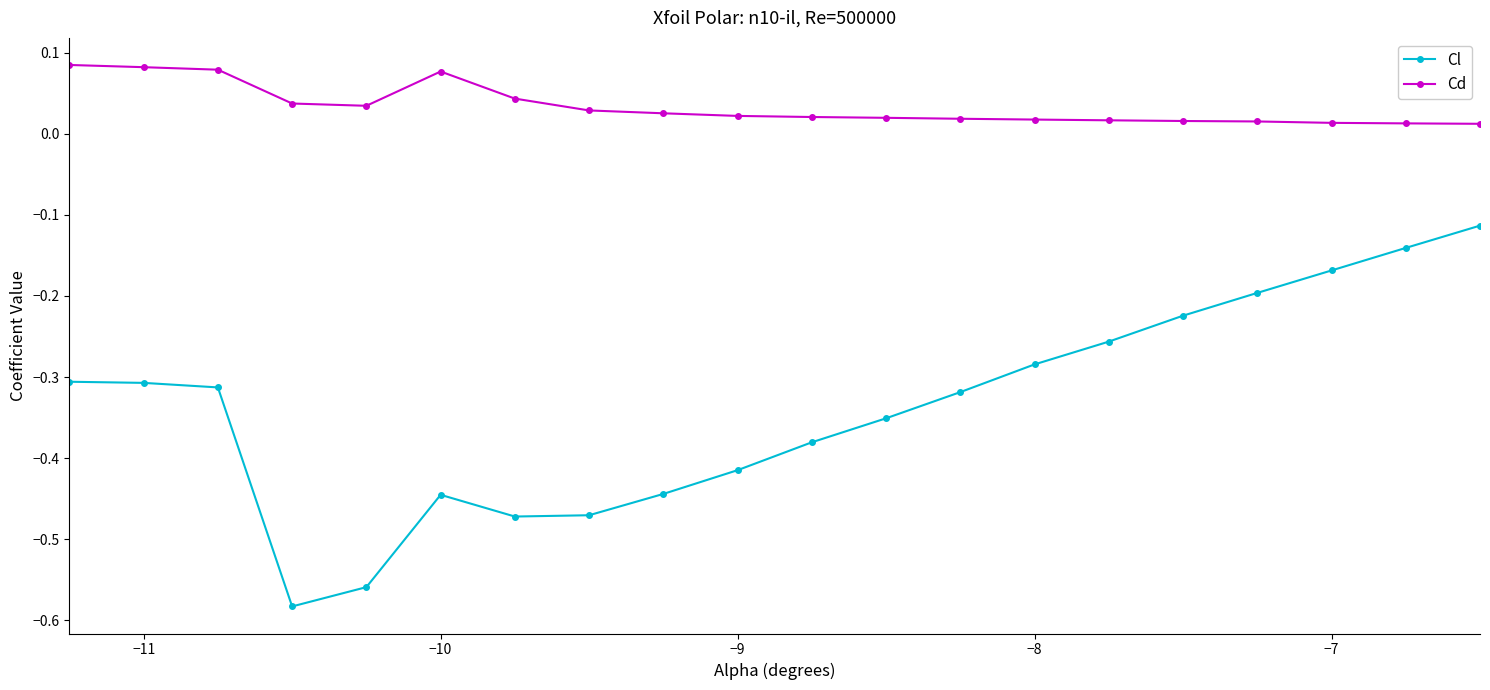

What is the difference between the second highest and minimum values in the Cl series?

0.4